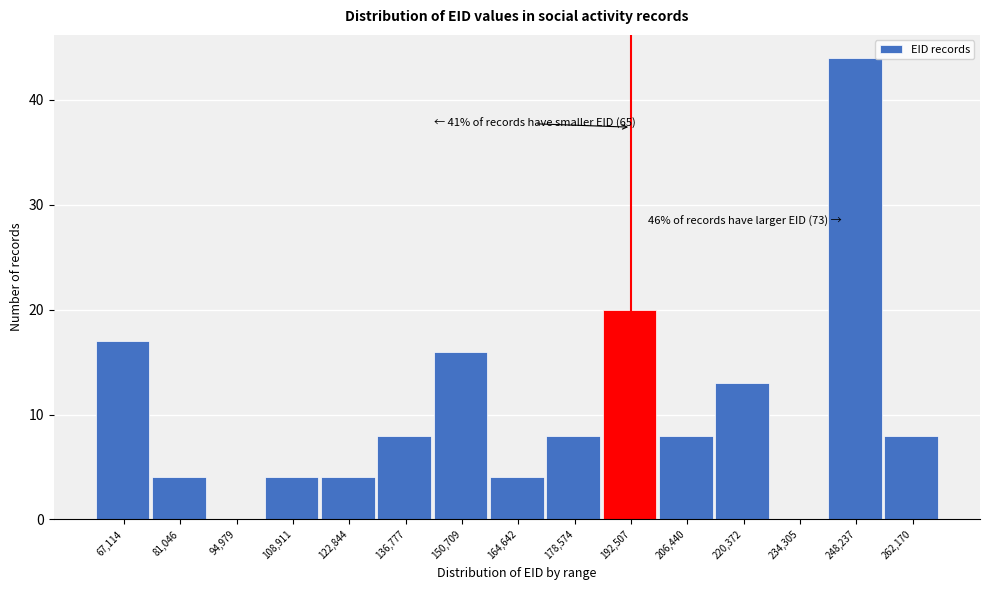

Reading left to right, list all the values displayed in this chart.

67,114=17	81,046=4	94,979=0	108,911=4	122,844=4	136,777=8	150,709=16	164,642=4	178,574=8	192,507=20	206,440=8	220,372=13	234,305=0	248,237=44	262,170=8